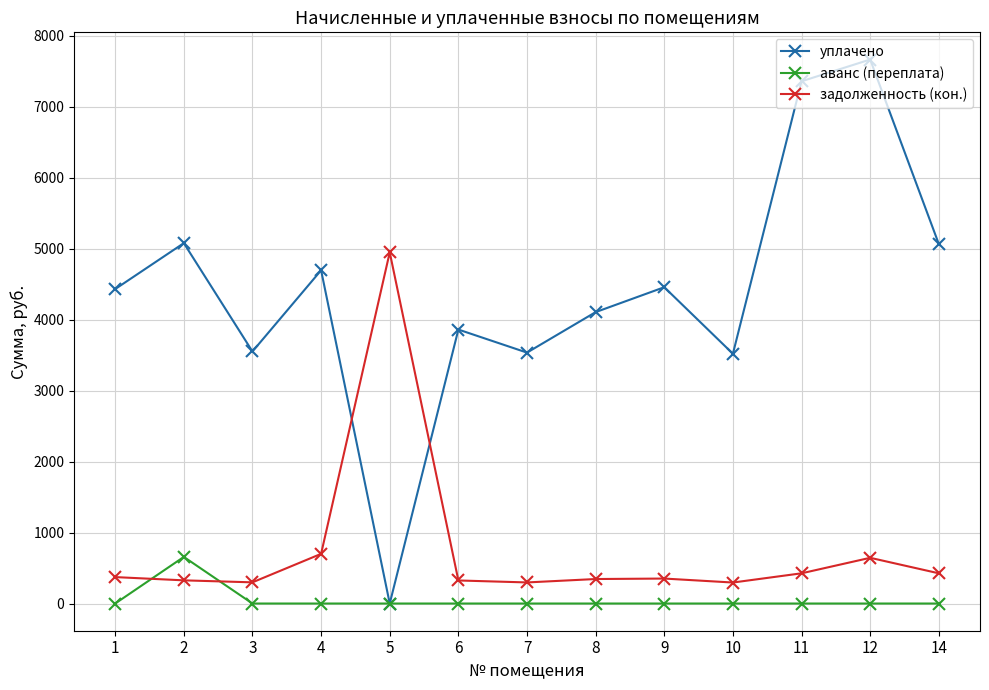

Rank the series by their average value, from lowest to highest.

аванс (переплата), задолженность (кон.), уплачено